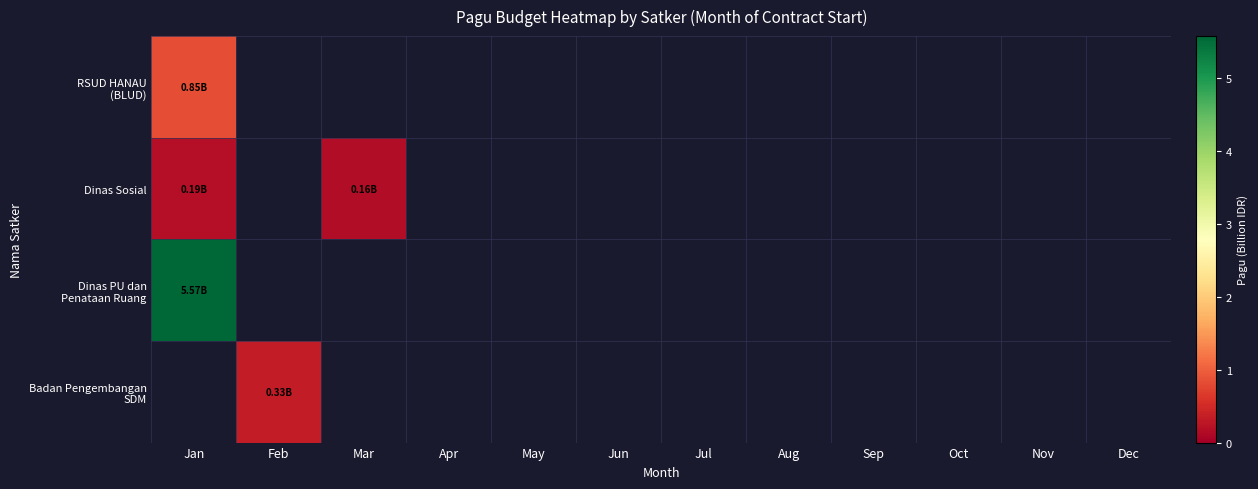

Count the number of data series in this chart.

4